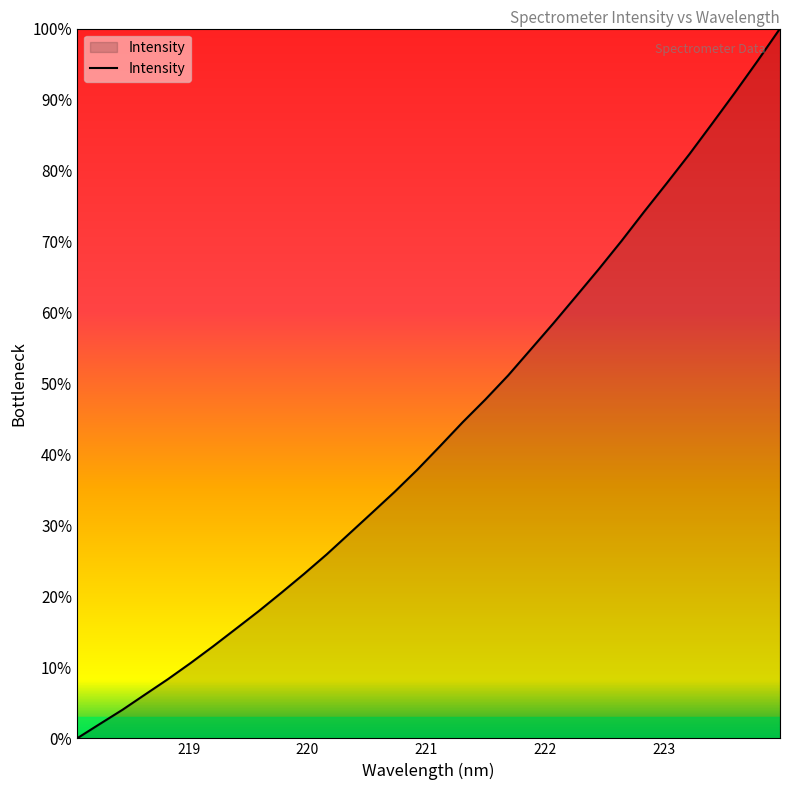

What is the difference between the maximum and minimum values?

100.0